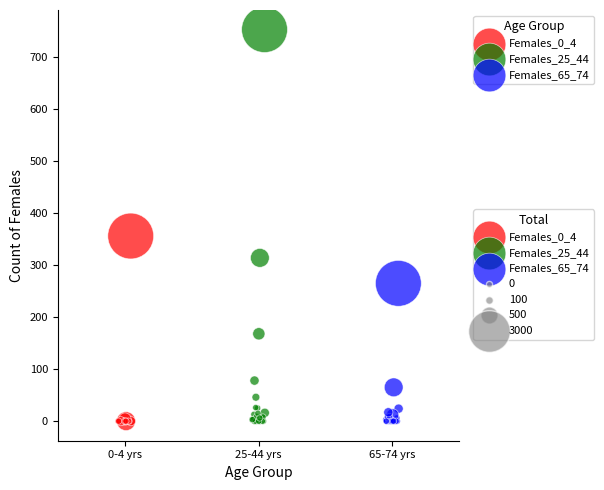

Which series has the widest spread of Y values?

Females_25_44